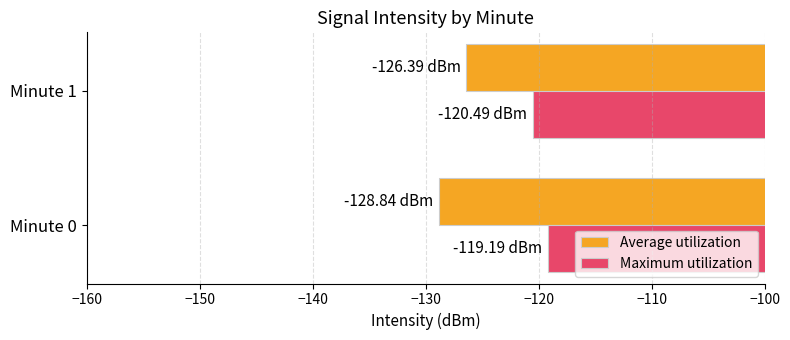

What is the maximum value for Maximum utilization?

-119.2